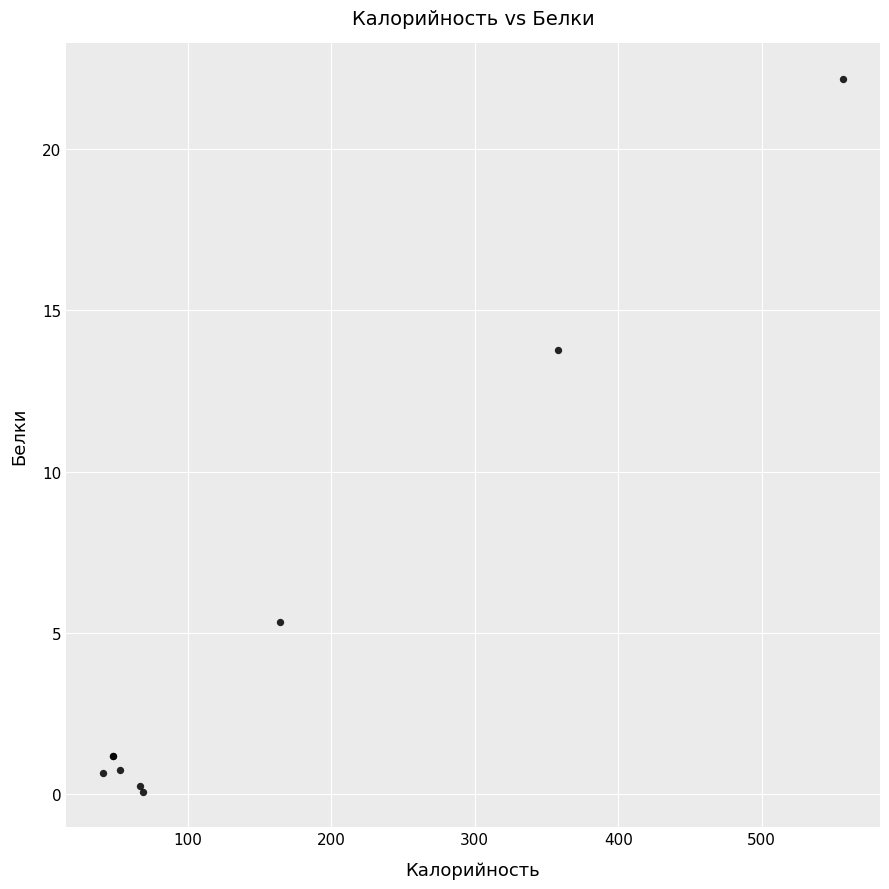

What Y value in the scatter plot is closest to 11?

13.8